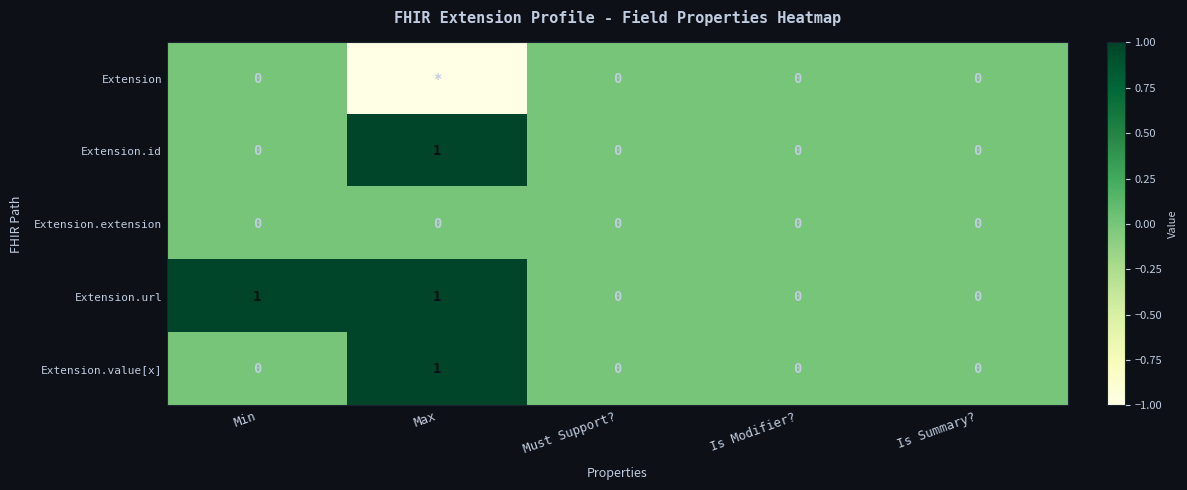

The Extension.id series shows 1 at Is Summary?. True or false?

False